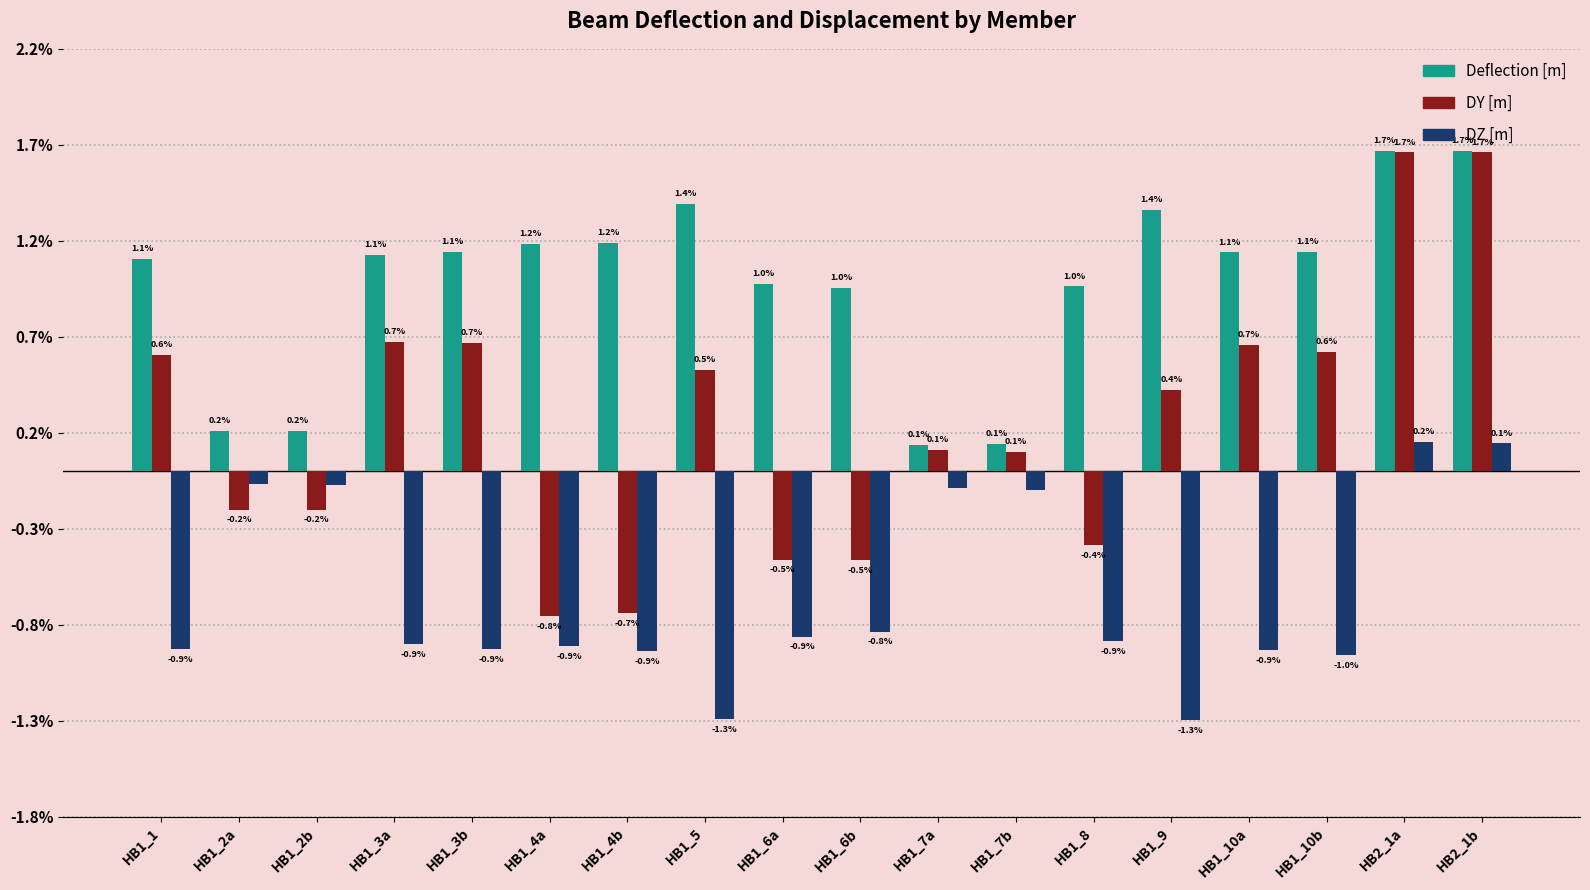

Where does the DZ [m] series first go above 0?

HB2_1a